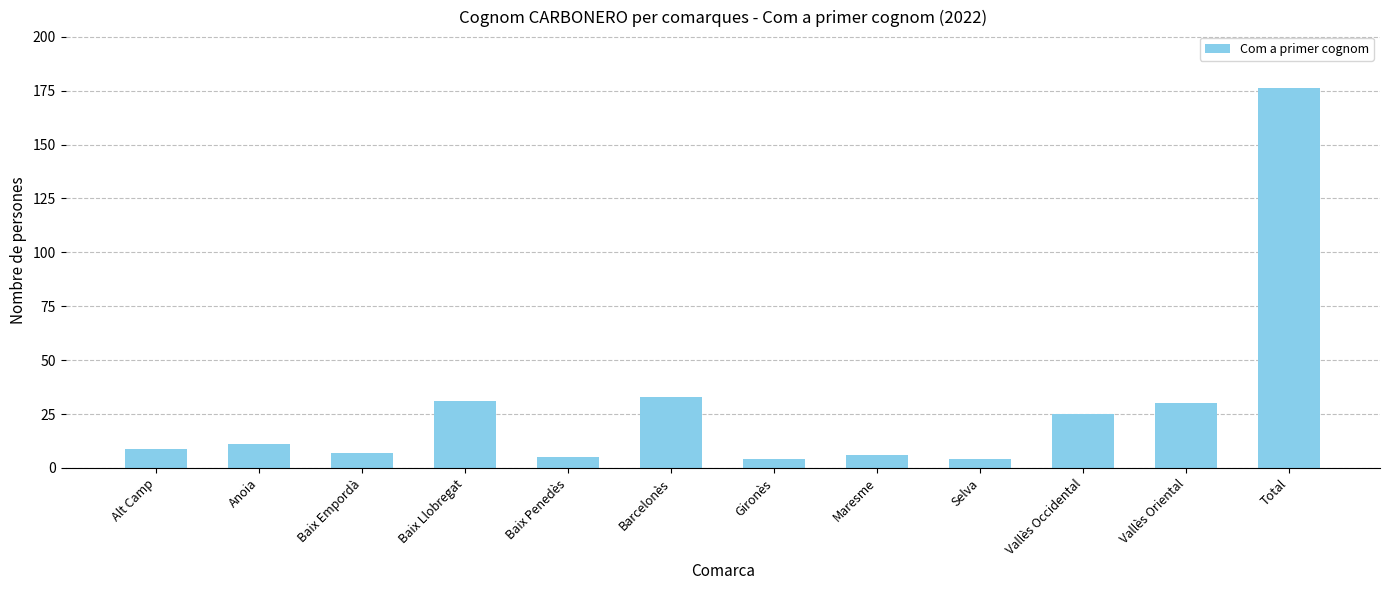

What is the maximum value shown in the chart?

176